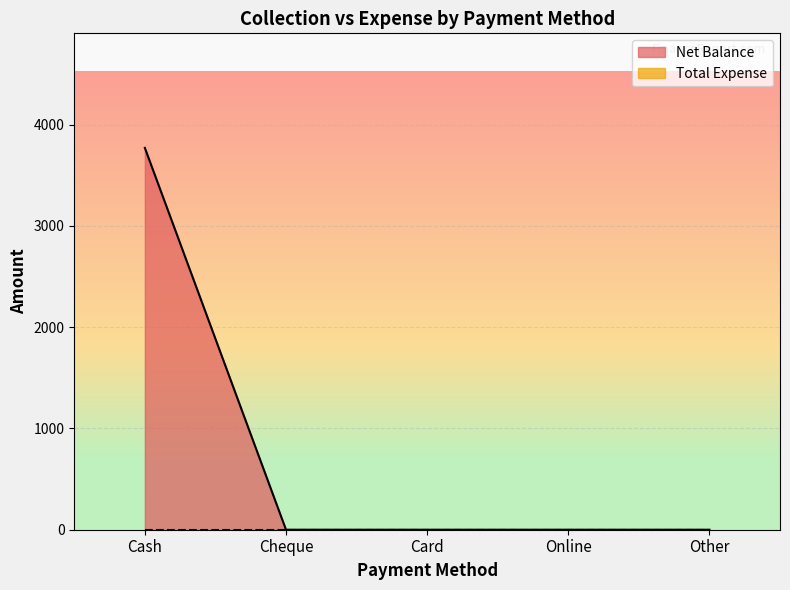

Count the number of categories in the chart.

5